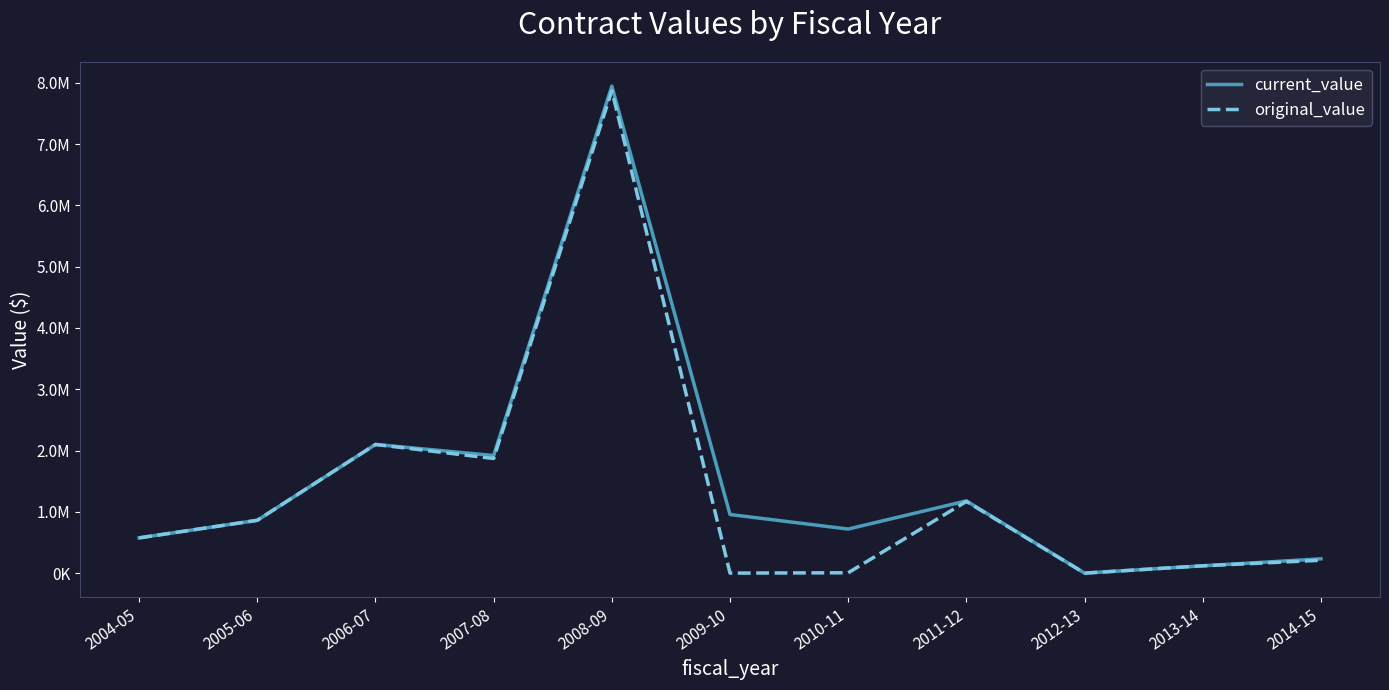

Is the value of original_value at 2012-13 greater than the value of current_value at 2013-14?

No